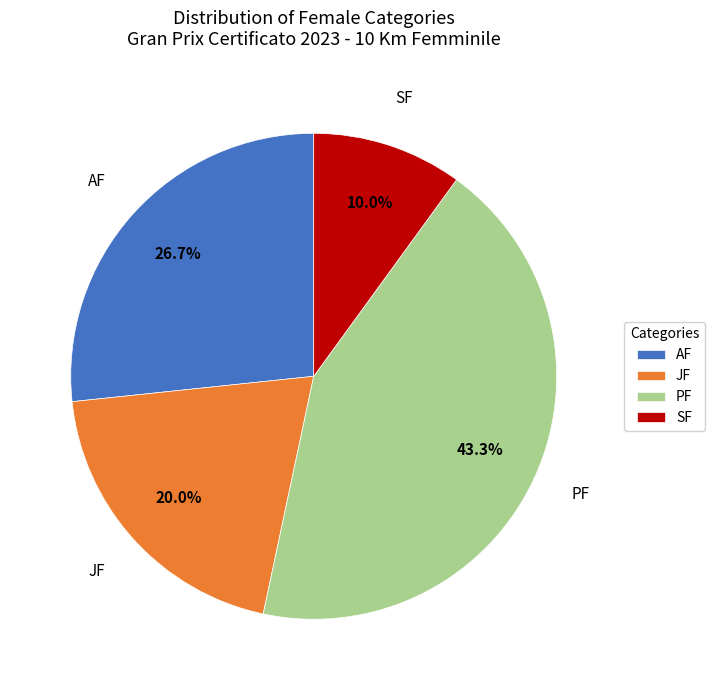

What percentage do SF and PF together represent?

53.3%